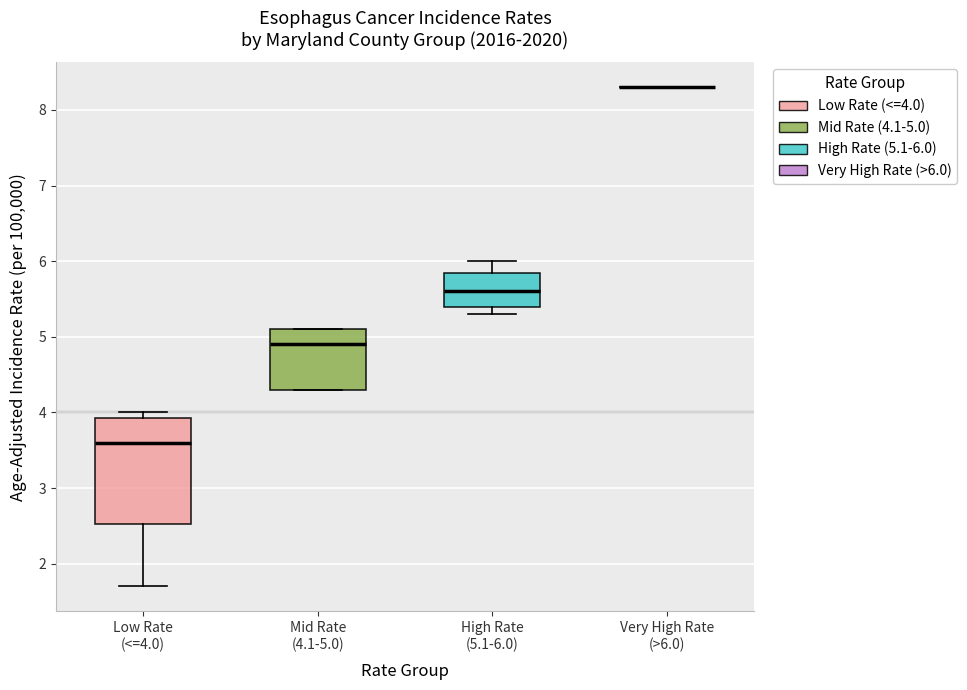

Where is the upper edge of the box for Low Rate (<=4.0) on the y-axis? The values are not printed on the chart, so give them approximately, as read against the axis.

3.9